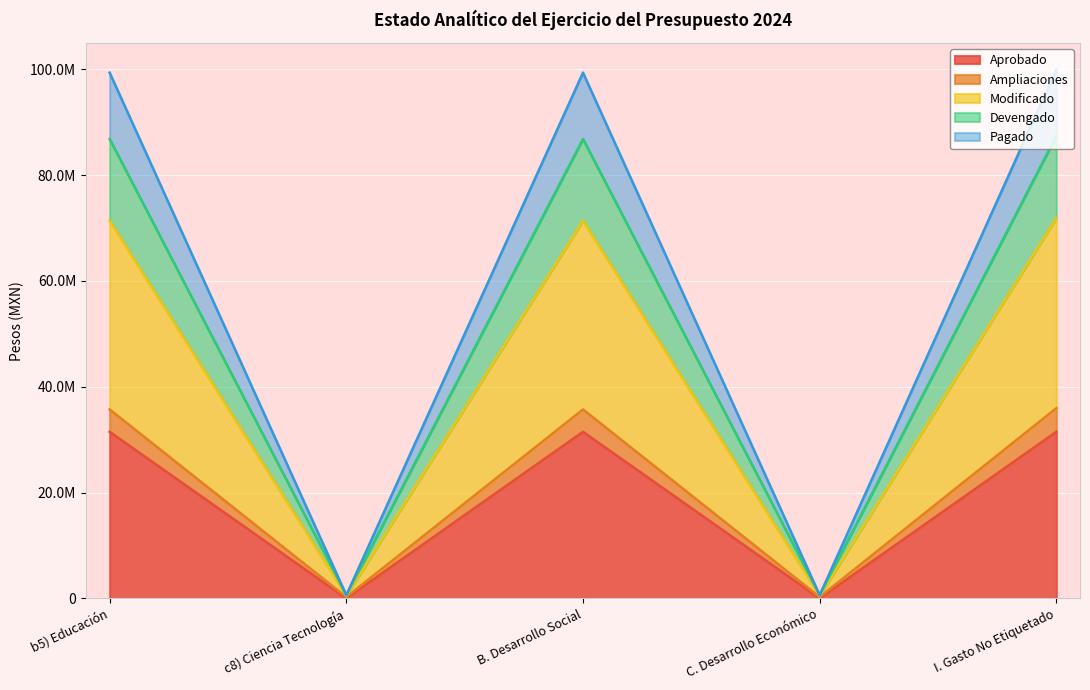

True or false: Aprobado and Modificado intersect in this chart.

False